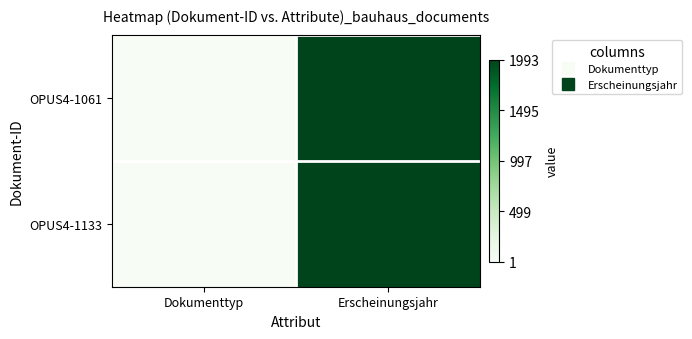

List the series in order of their peak value, lowest first.

OPUS4-1061, OPUS4-1133